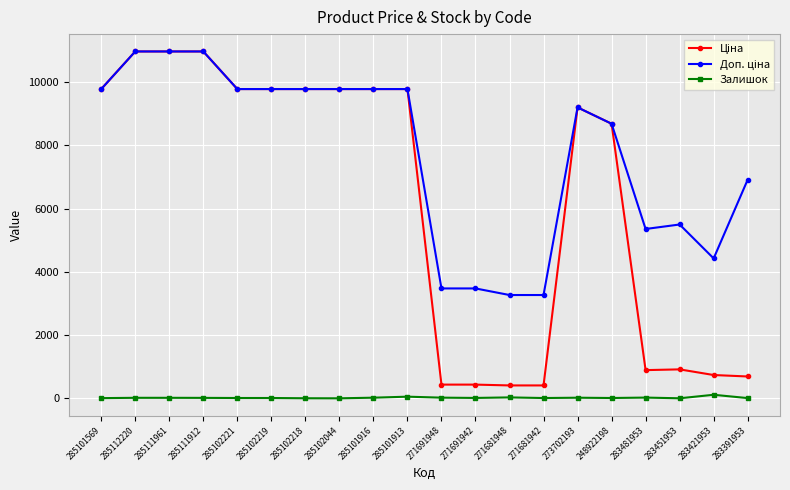

At how many categories does at least one series exceed 8143?

12